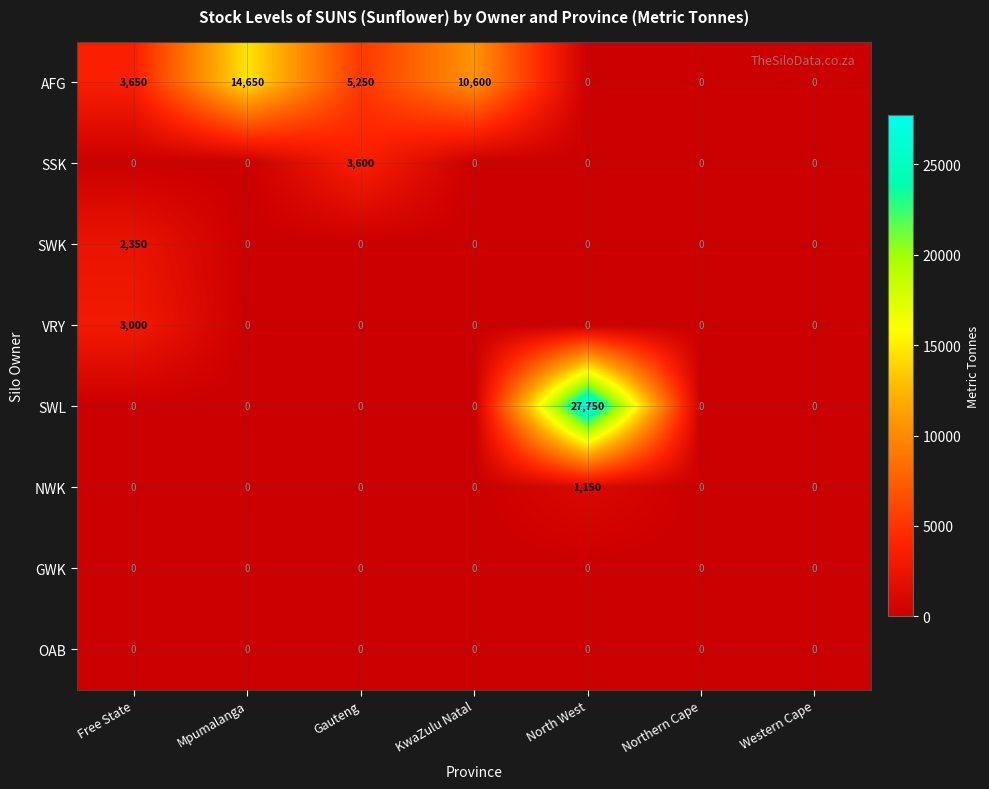

What is the highest value of the NWK series?

1150